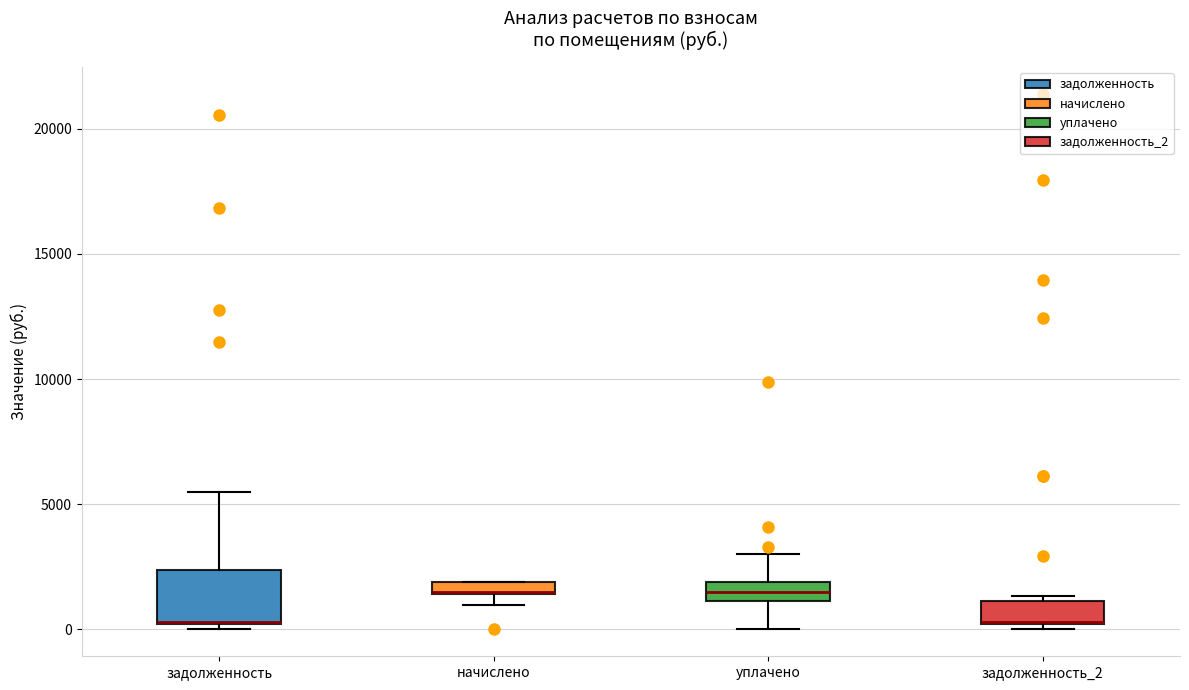

Where is the upper edge of the box for задолженность_2 on the y-axis? The values are not printed on the chart, so give them approximately, as read against the axis.

1000